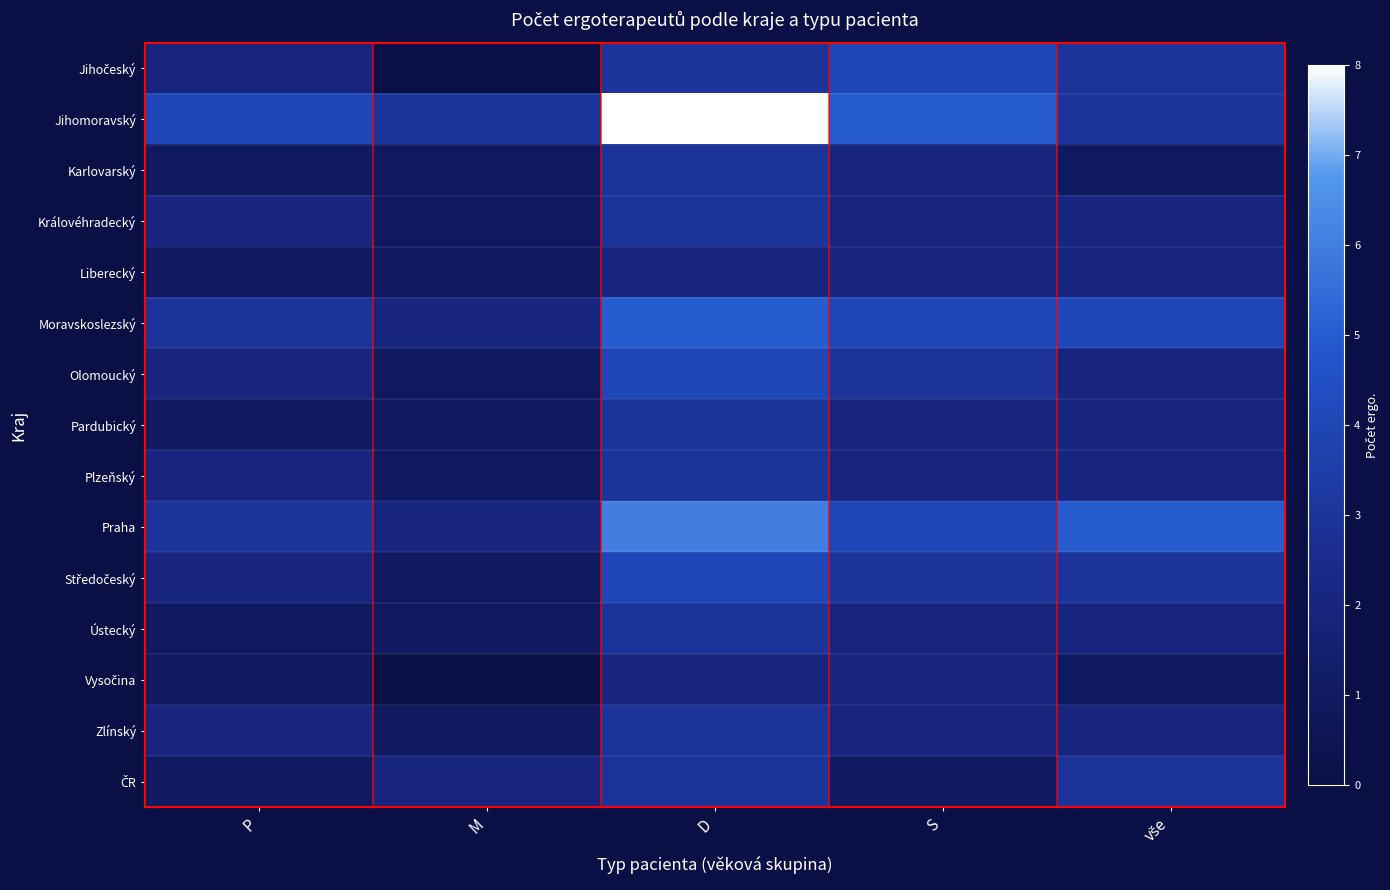

At S, list the series in order from largest to smallest.

Jihomoravský, Jihočeský, Moravskoslezský, Praha, Olomoucký, Středočeský, Karlovarský, Královéhradecký, Liberecký, Pardubický, Plzeňský, Ústecký, Vysočina, Zlínský, ČR